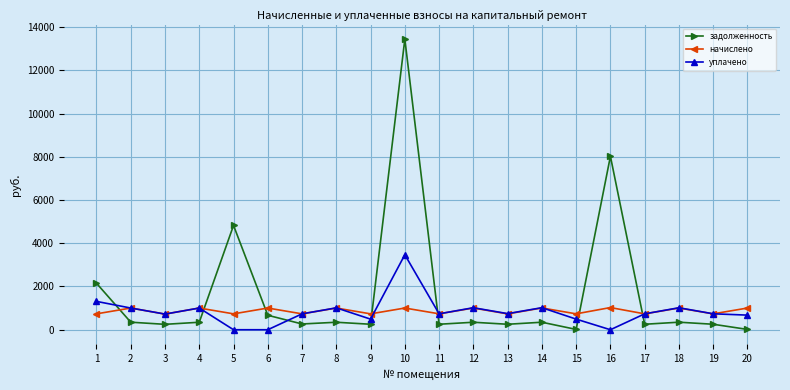

What is the sum of all уплачено values?

16923.0